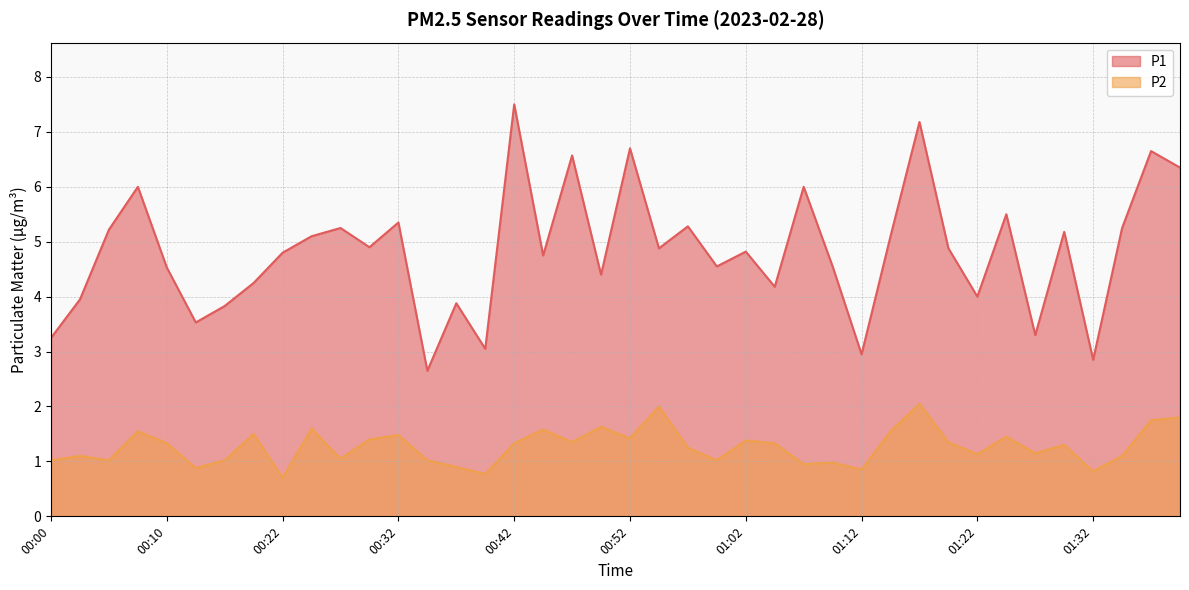

True or false: P1 has more than 0 points higher than both neighbors.

True